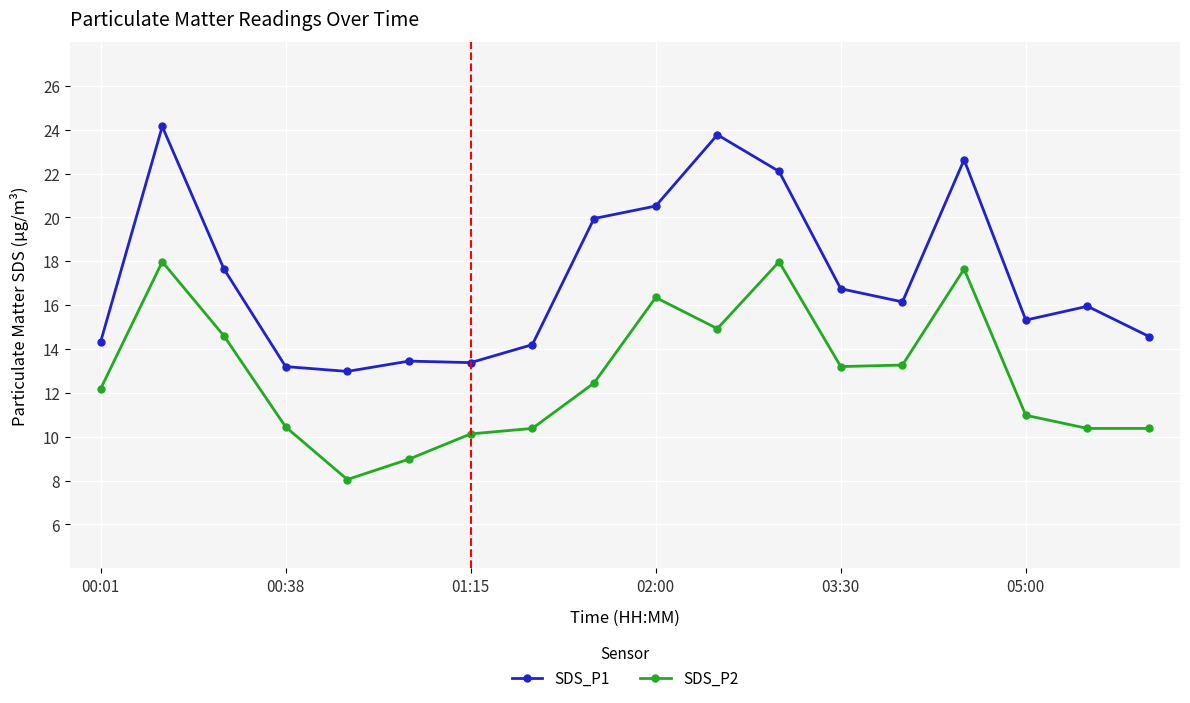

True or false: SDS_P1 and SDS_P2 intersect in this chart.

False